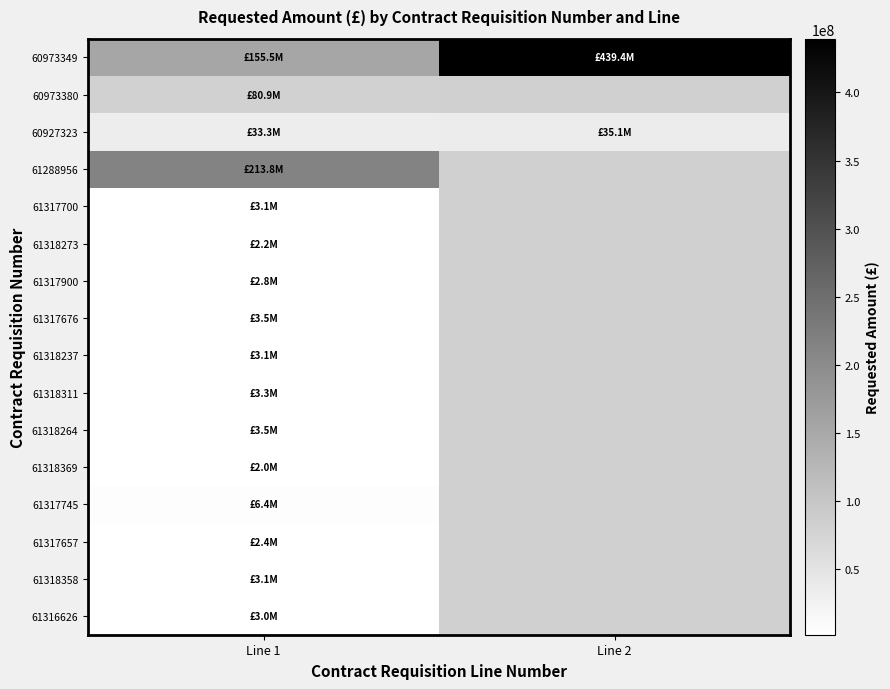

Which series has the largest range (max minus min)?

60973349